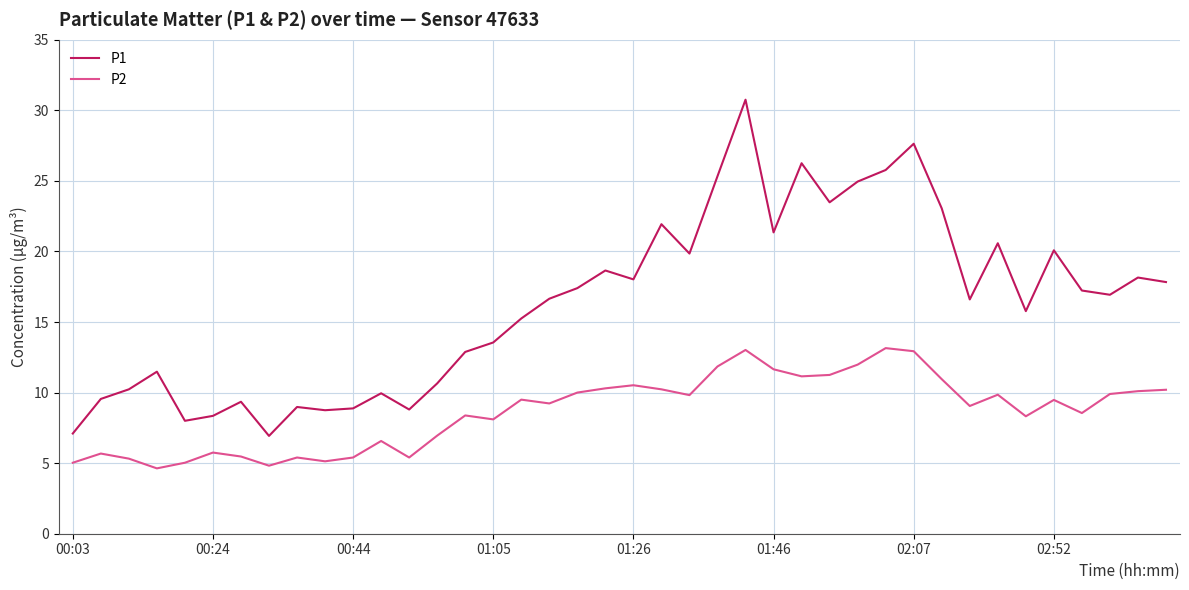

Which series has the largest total across all categories?

P1